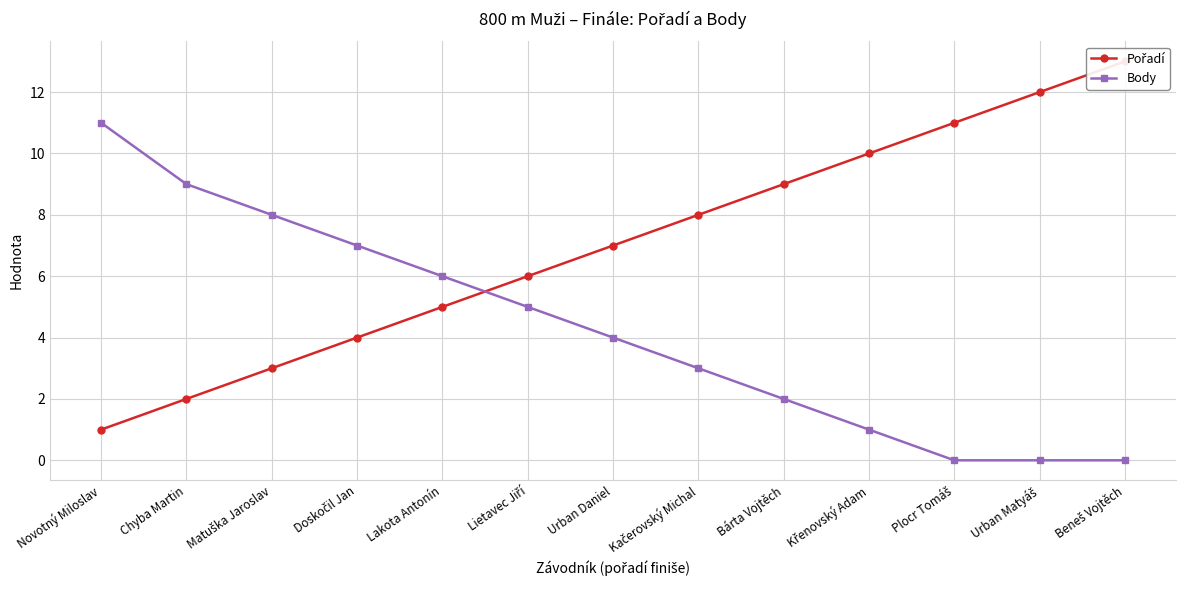

What is the difference between the Pořadí values at Urban Matyáš and Beneš Vojtěch?

1